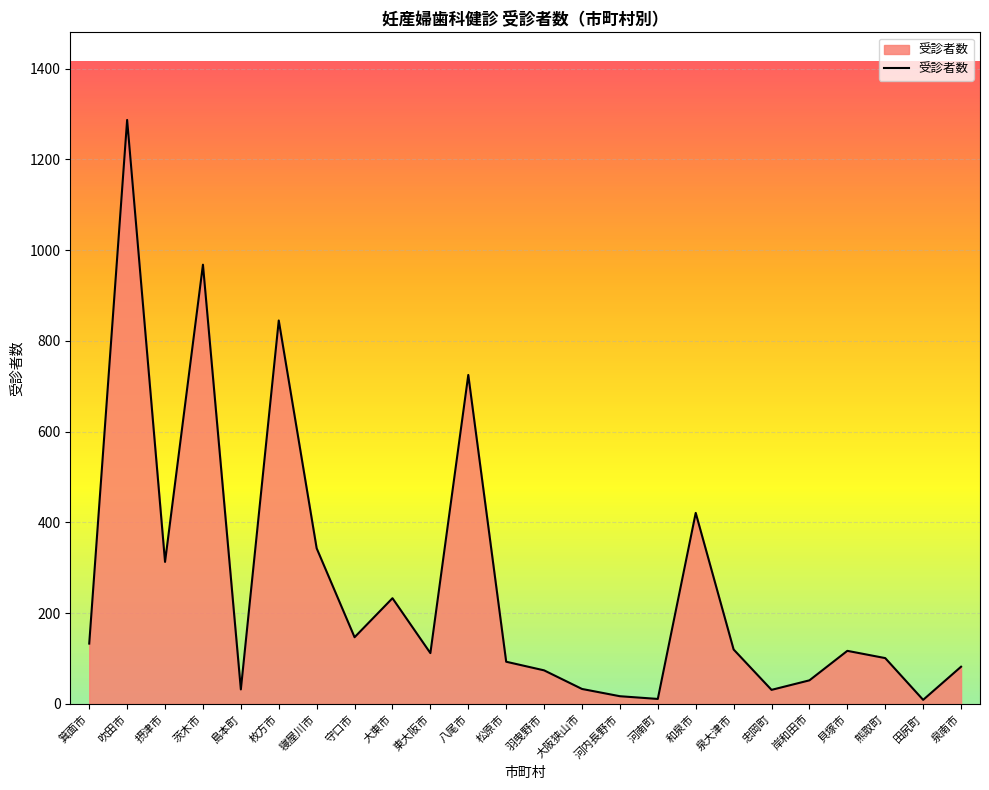

Where is the first local maximum?

吹田市